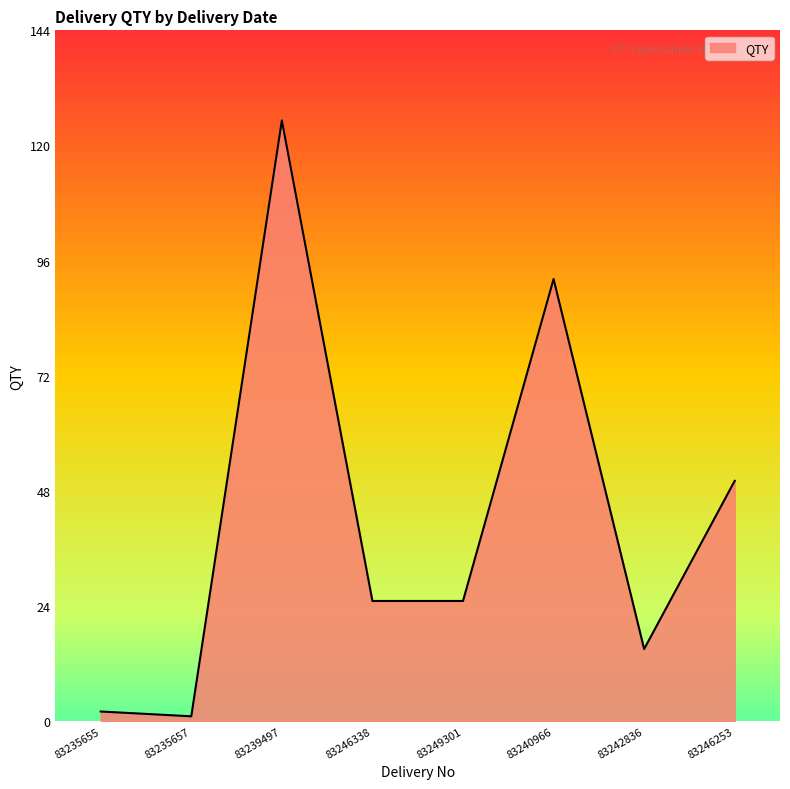

At which category does the chart reach its peak across all series?

83239497